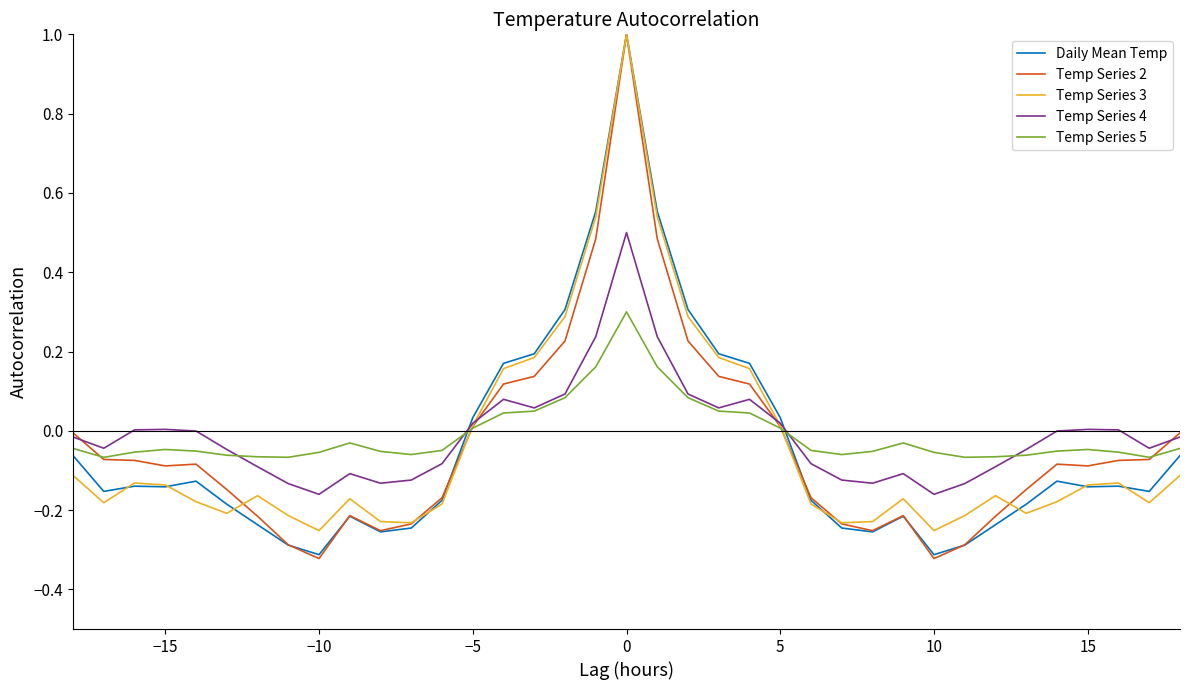

What is the greatest value displayed?

1.0